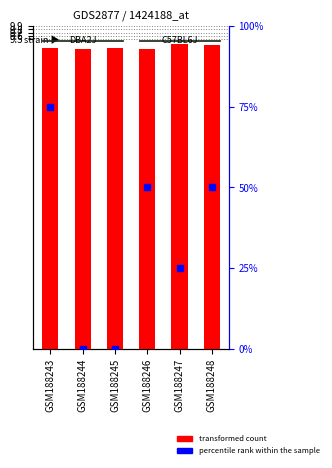

At which category is the sum across all series the highest?

GSM188247